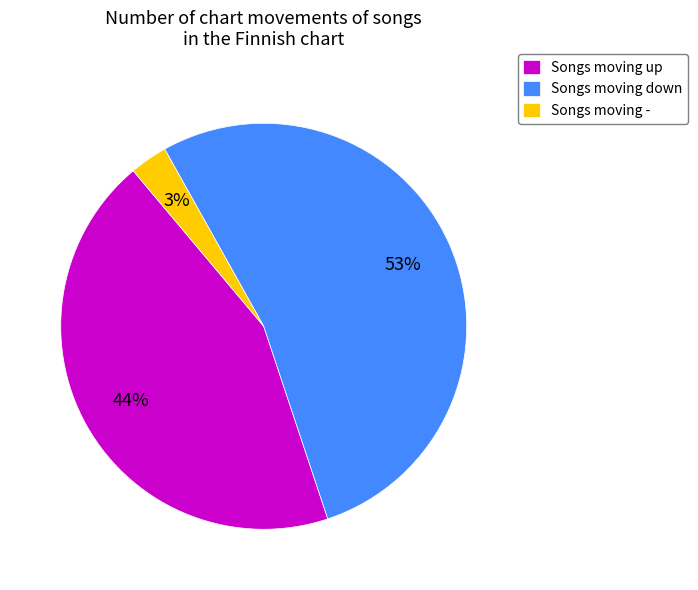

To the nearest percent, what percentage of the pie is Songs moving up?

44%